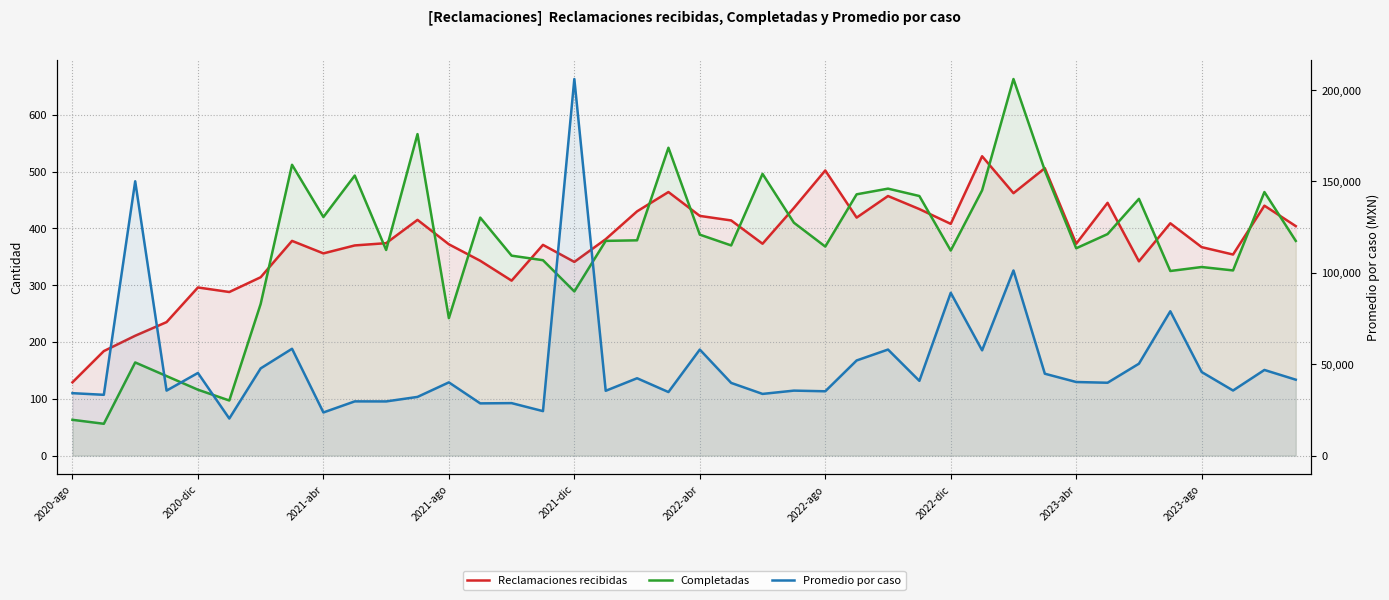

How many interior local peaks does the Reclamaciones recibidas series have?

12